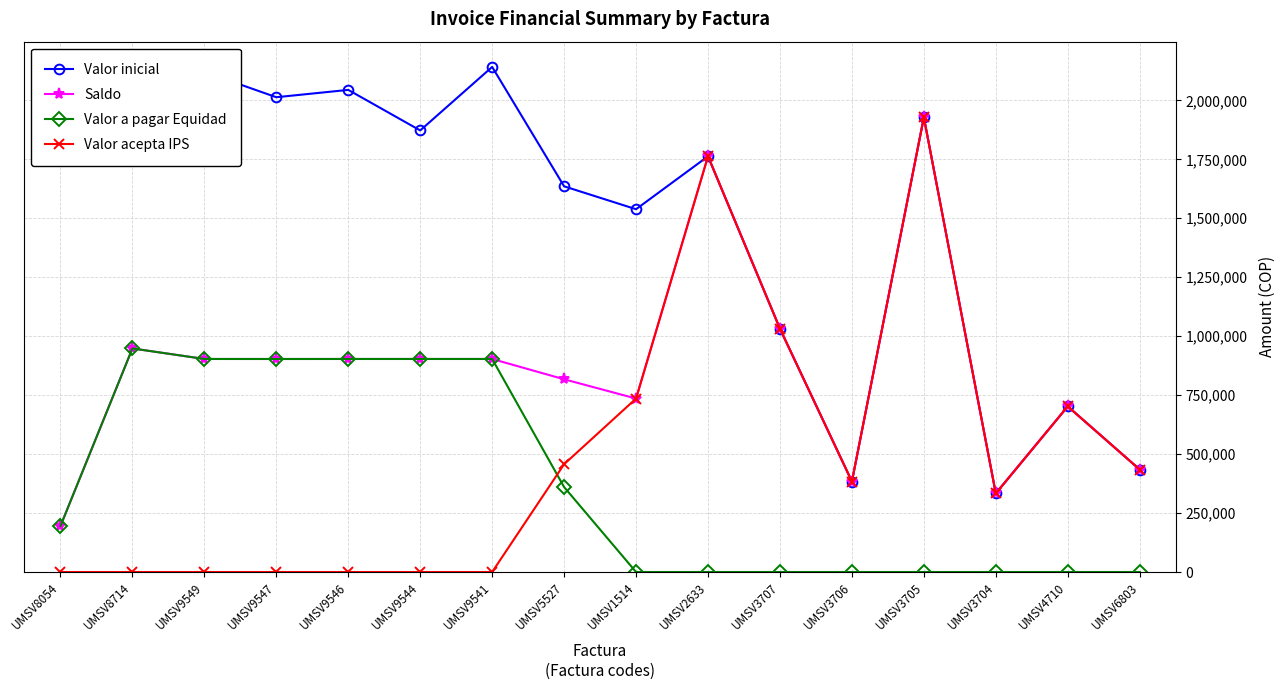

How many data points in Valor a pagar Equidad are less than 195095?

8